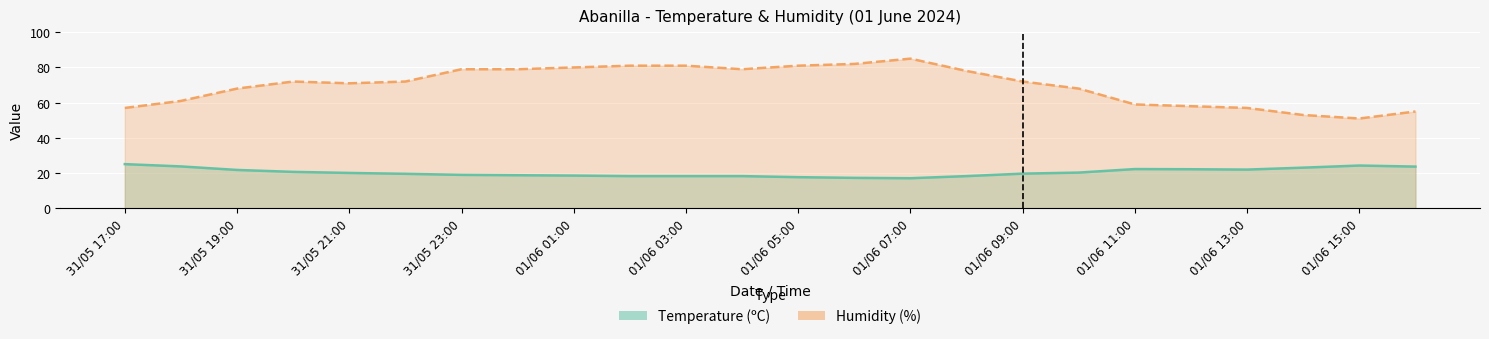

Which series has the largest total across all categories?

Humidity (%)